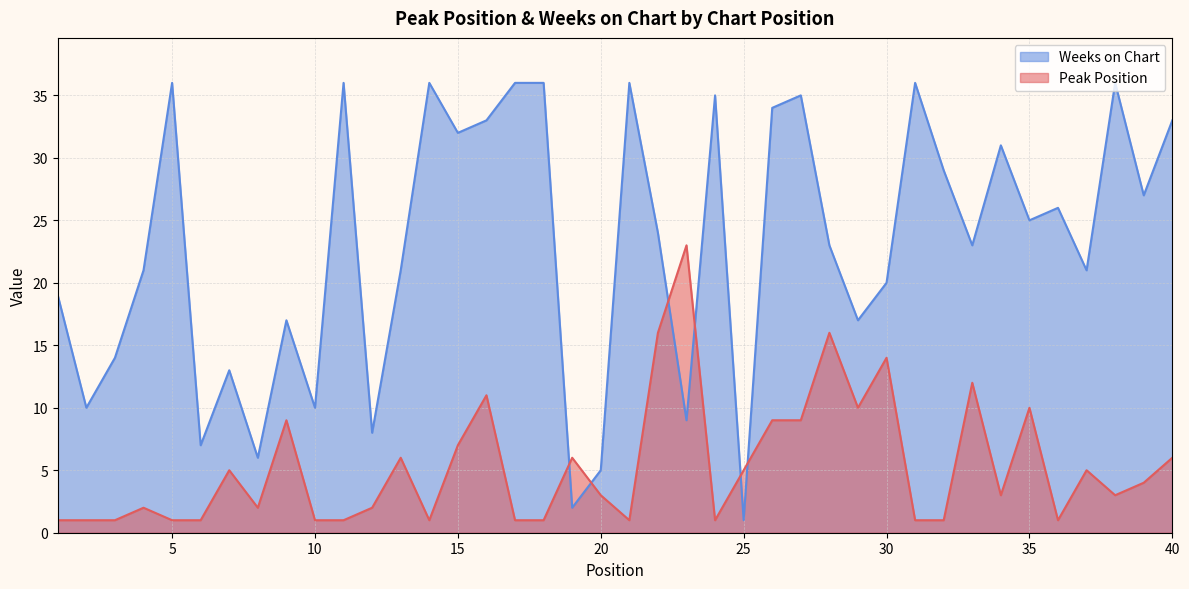

Which series changed the most between 8 and 23?

Peak Position